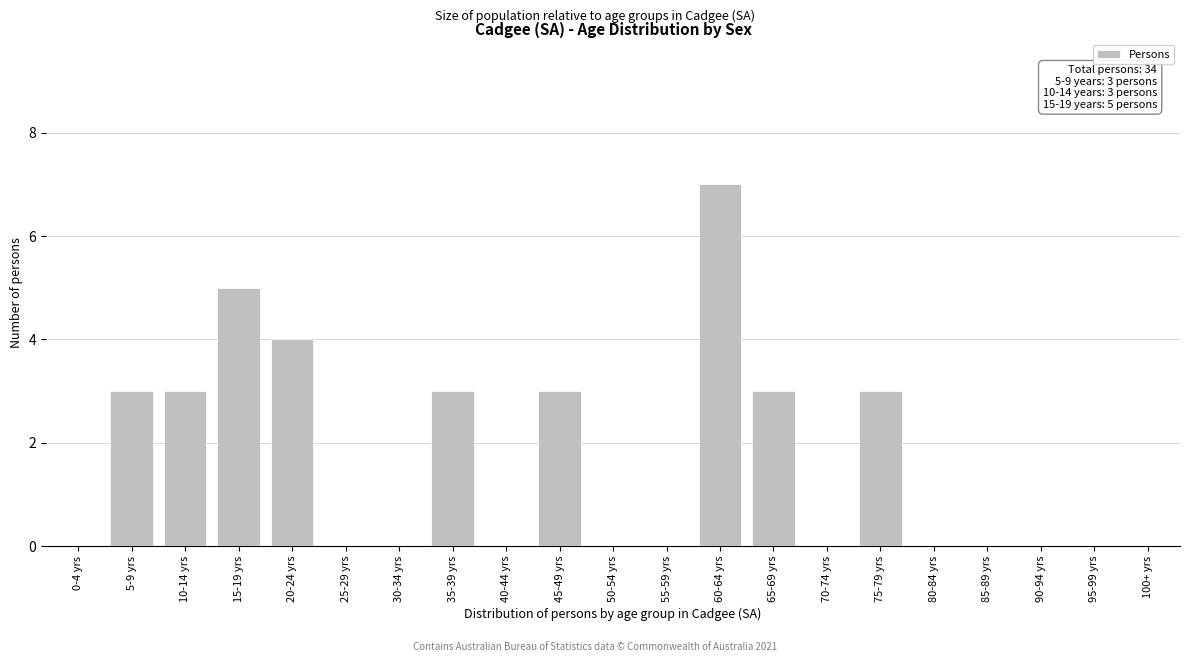

Reading right to left, transcribe all the data shown in this chart.

100+ yrs=0	95-99 yrs=0	90-94 yrs=0	85-89 yrs=0	80-84 yrs=0	75-79 yrs=3	70-74 yrs=0	65-69 yrs=3	60-64 yrs=7	55-59 yrs=0	50-54 yrs=0	45-49 yrs=3	40-44 yrs=0	35-39 yrs=3	30-34 yrs=0	25-29 yrs=0	20-24 yrs=4	15-19 yrs=5	10-14 yrs=3	5-9 yrs=3	0-4 yrs=0